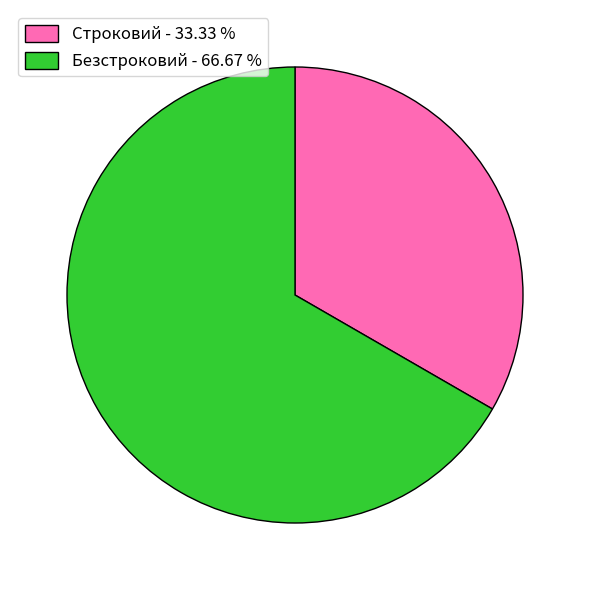

Does Строковий - 33.33 % account for over 50% of the chart?

No